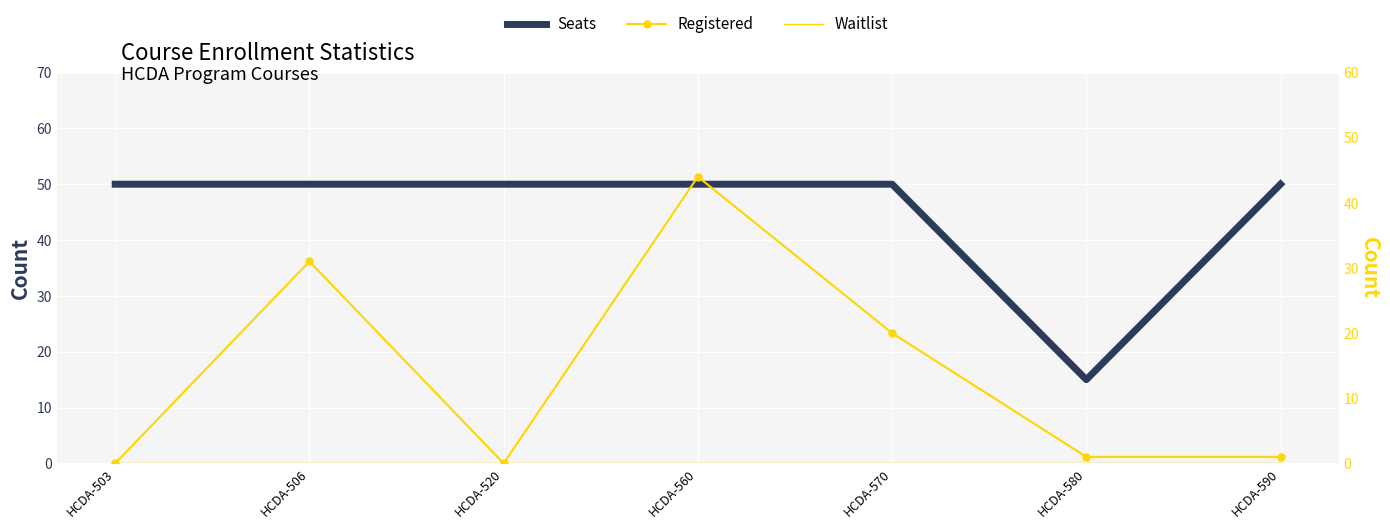

True or false: Seats and Waitlist intersect in this chart.

False